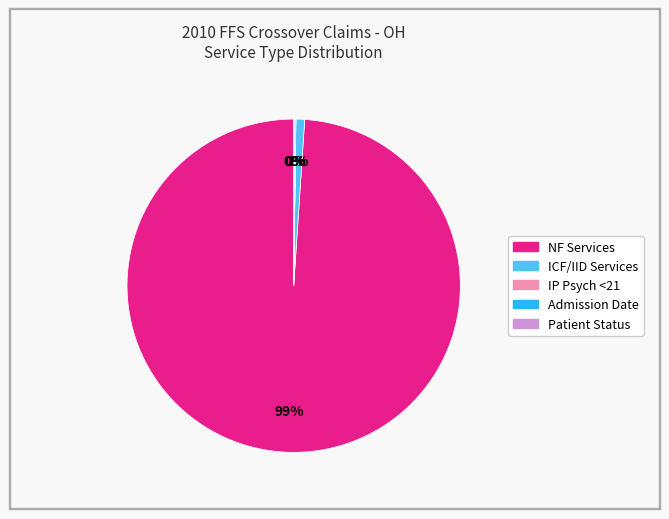

What is the largest slice in the pie chart?

NF Services